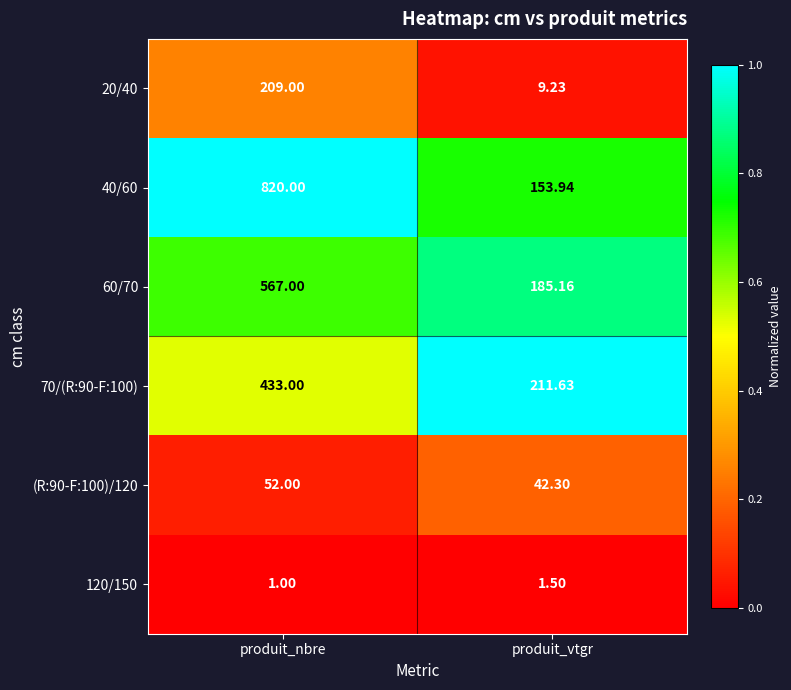

Rank the categories by (R:90-F:100)/120 value from lowest to highest.

produit_vtgr, produit_nbre